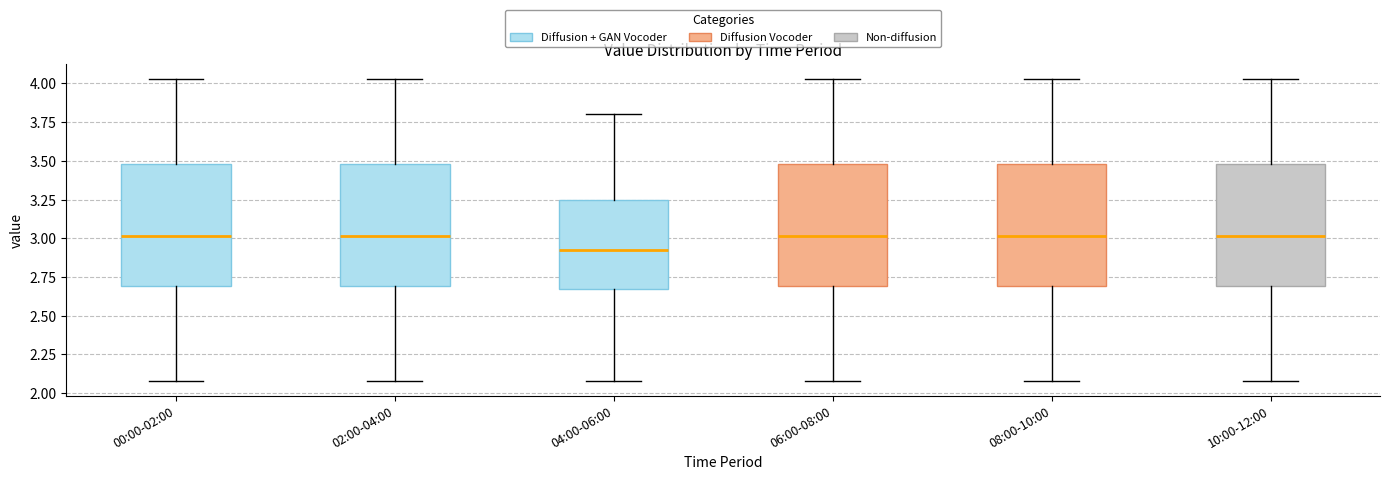

Where is the upper edge of the box for 02:00-04:00 on the y-axis? The values are not printed on the chart, so give them approximately, as read against the axis.

3.50